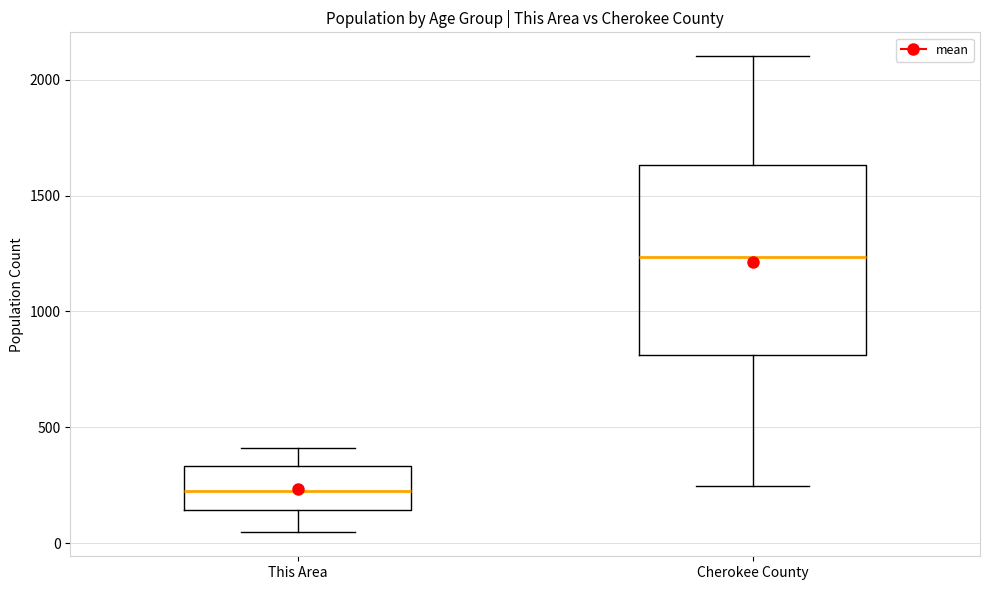

Where is the lower edge of the box for Cherokee County on the y-axis? The values are not printed on the chart, so give them approximately, as read against the axis.

800